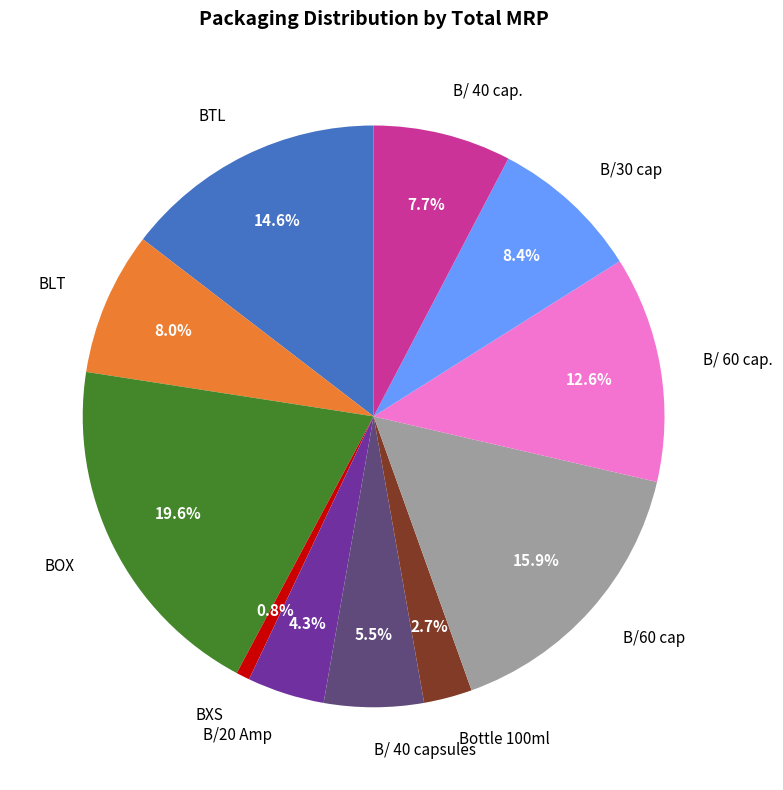

Is there a majority slice in this chart?

No